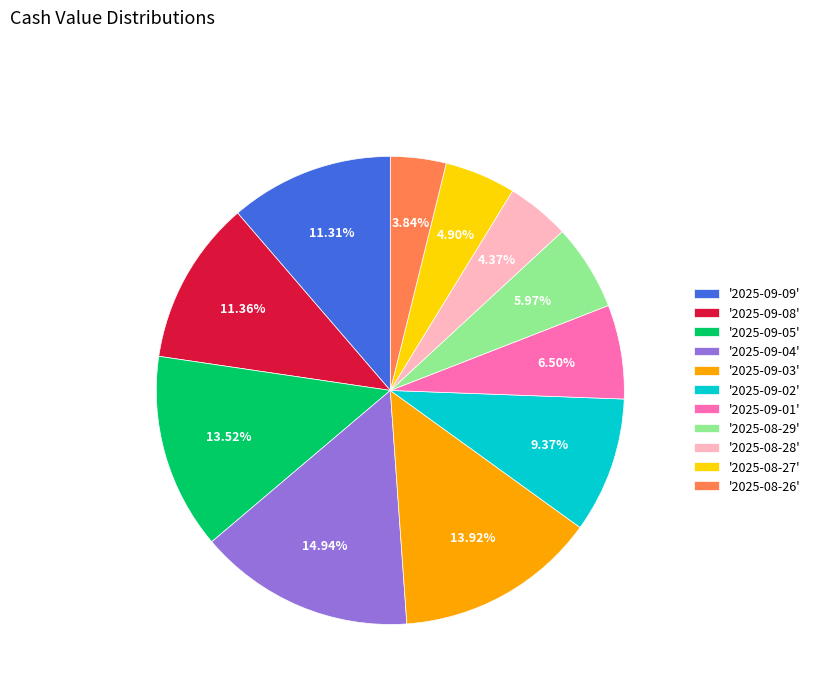

Do '2025-08-29' and '2025-09-04' together represent more than half of the pie?

No